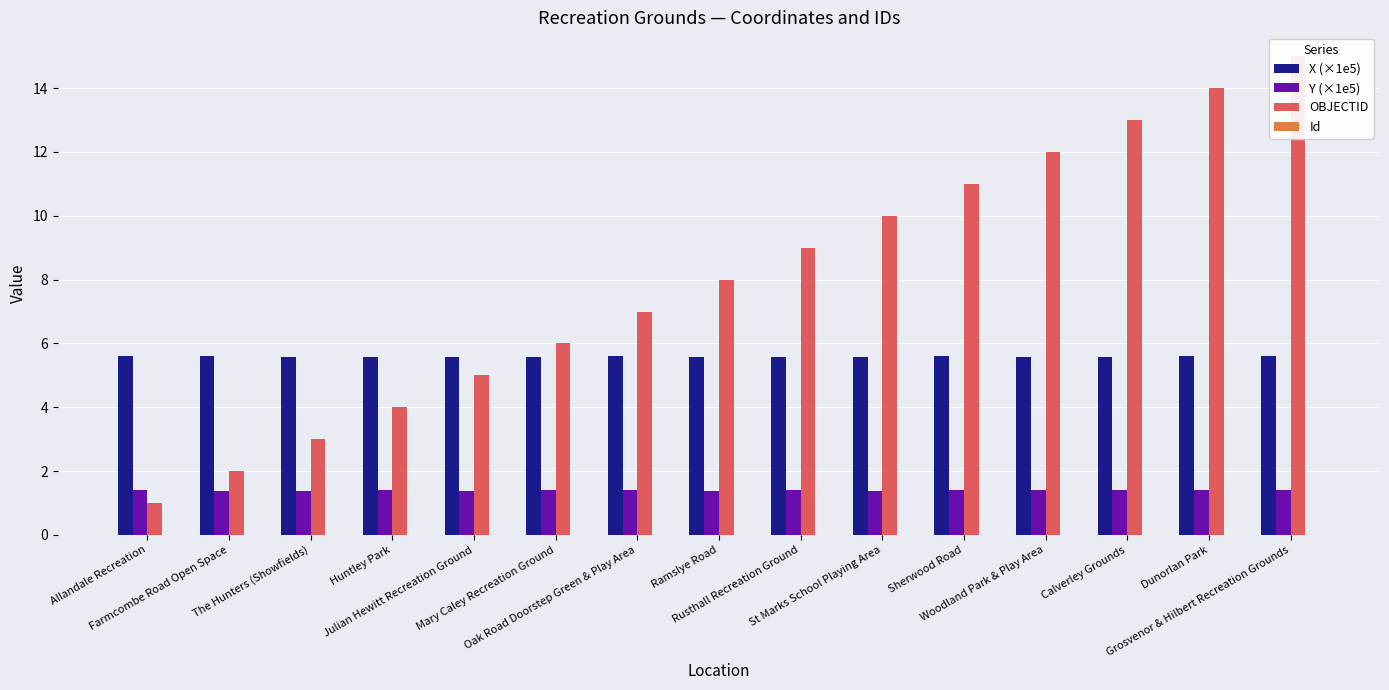

What is the value of the X (×1e5) bar at the 7th from the left?

5.6